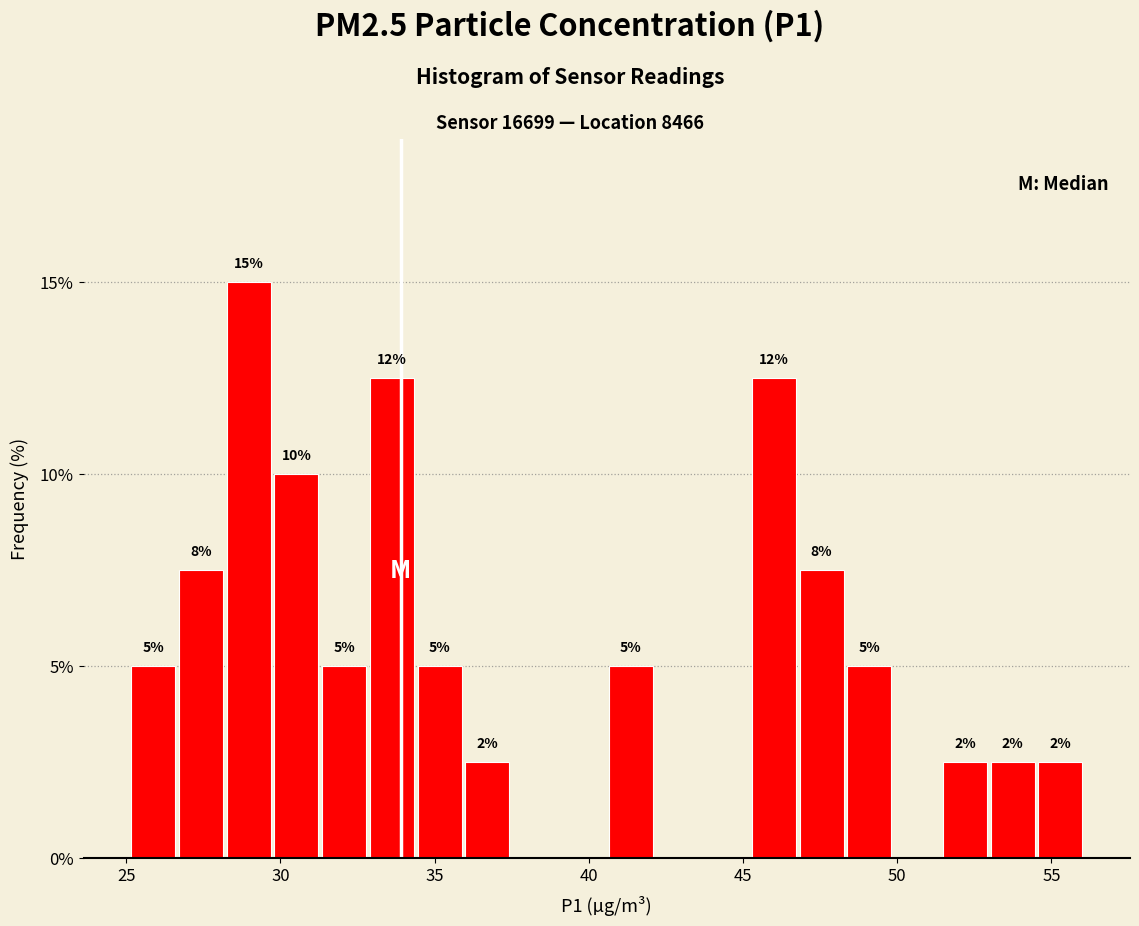

Around what value on the x-axis is the tallest bar? Give the approximate position of its centre, as read against the axis.

29.0